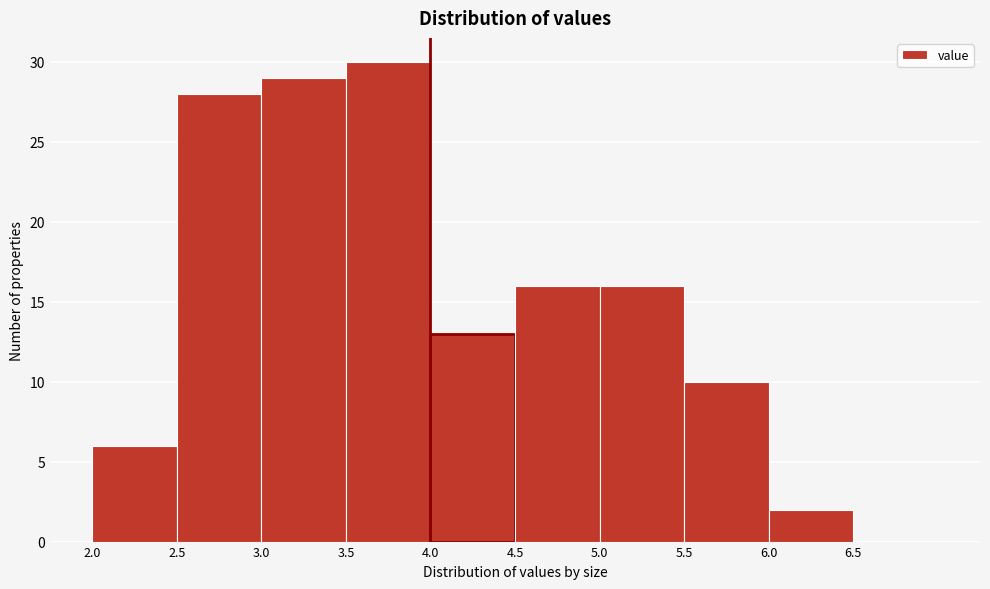

Which range on the x-axis has the tallest bar?

3.5 to 4.0